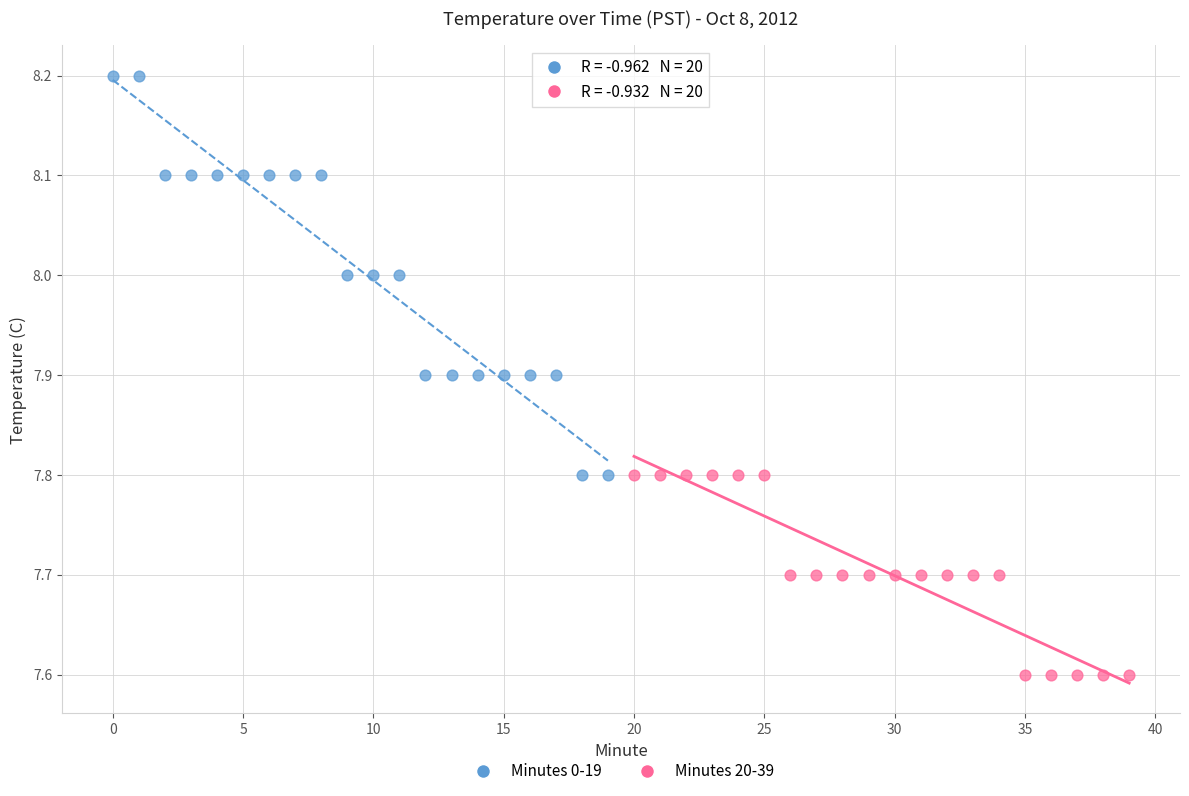

Which series has the widest spread of Y values?

Minutes 0-19